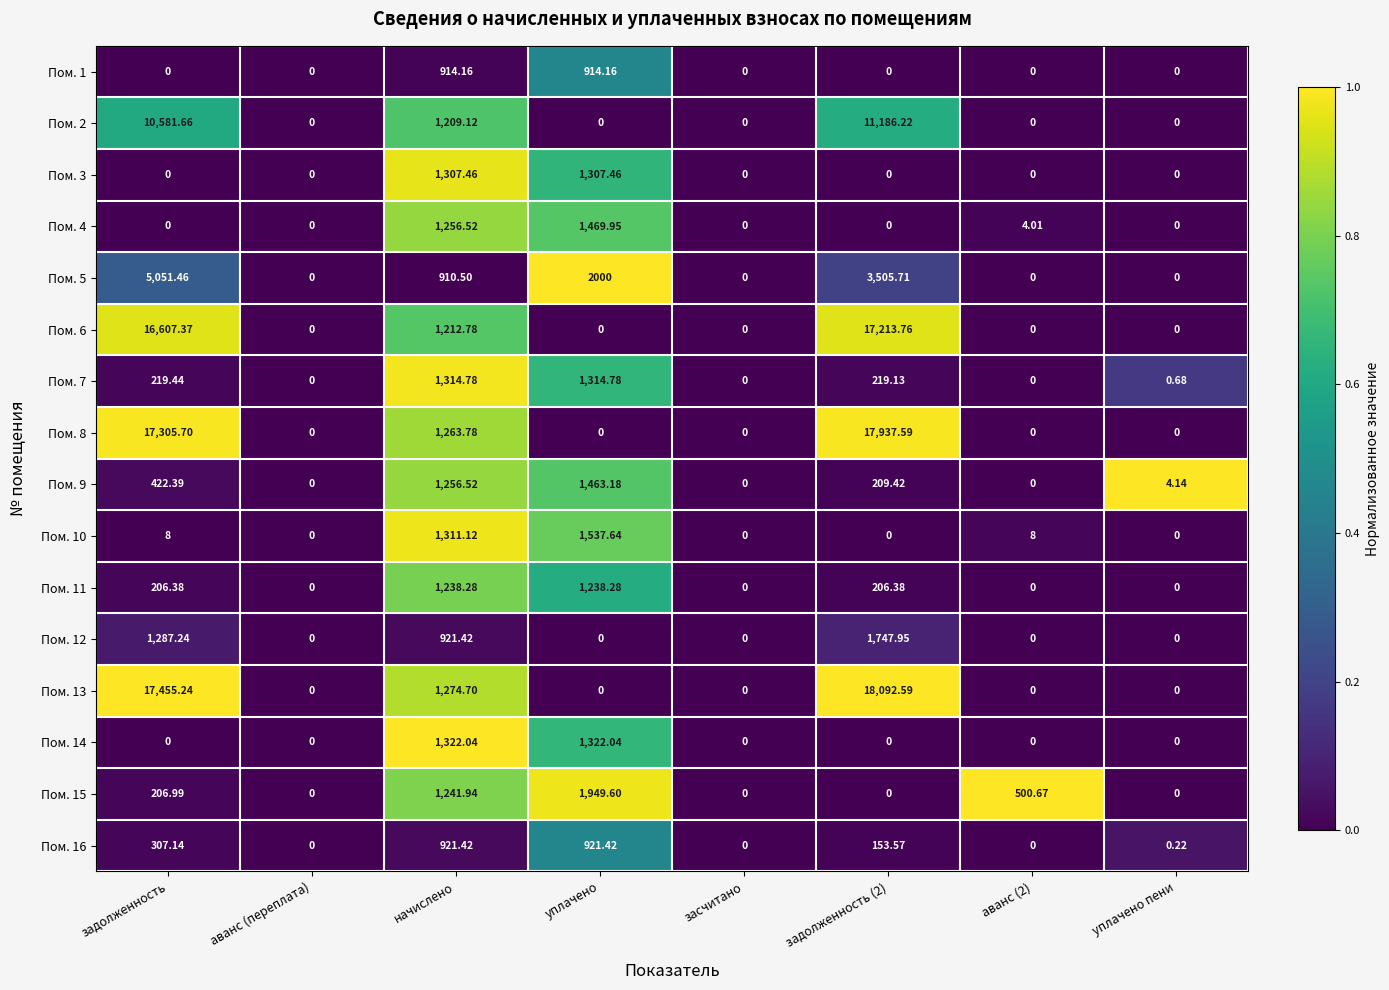

At which label is Пом. 7 closest to 657?

задолженность